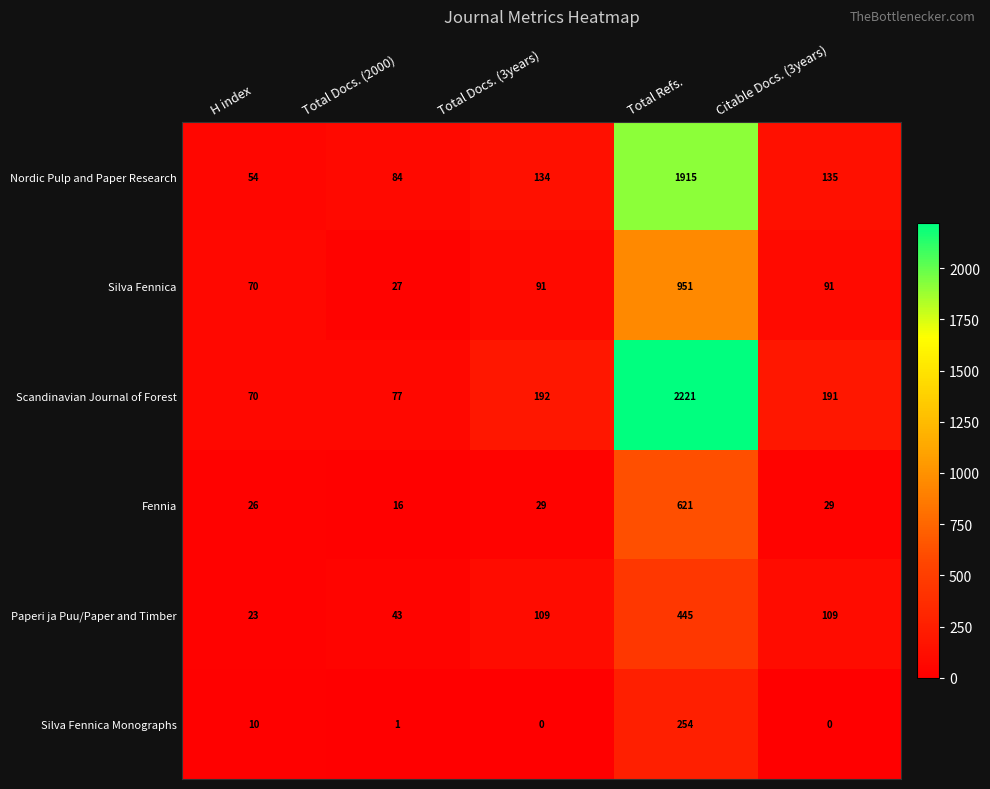

The value of Paperi ja Puu/Paper and Timber at Total Docs. (2000) is 76. True or false?

False